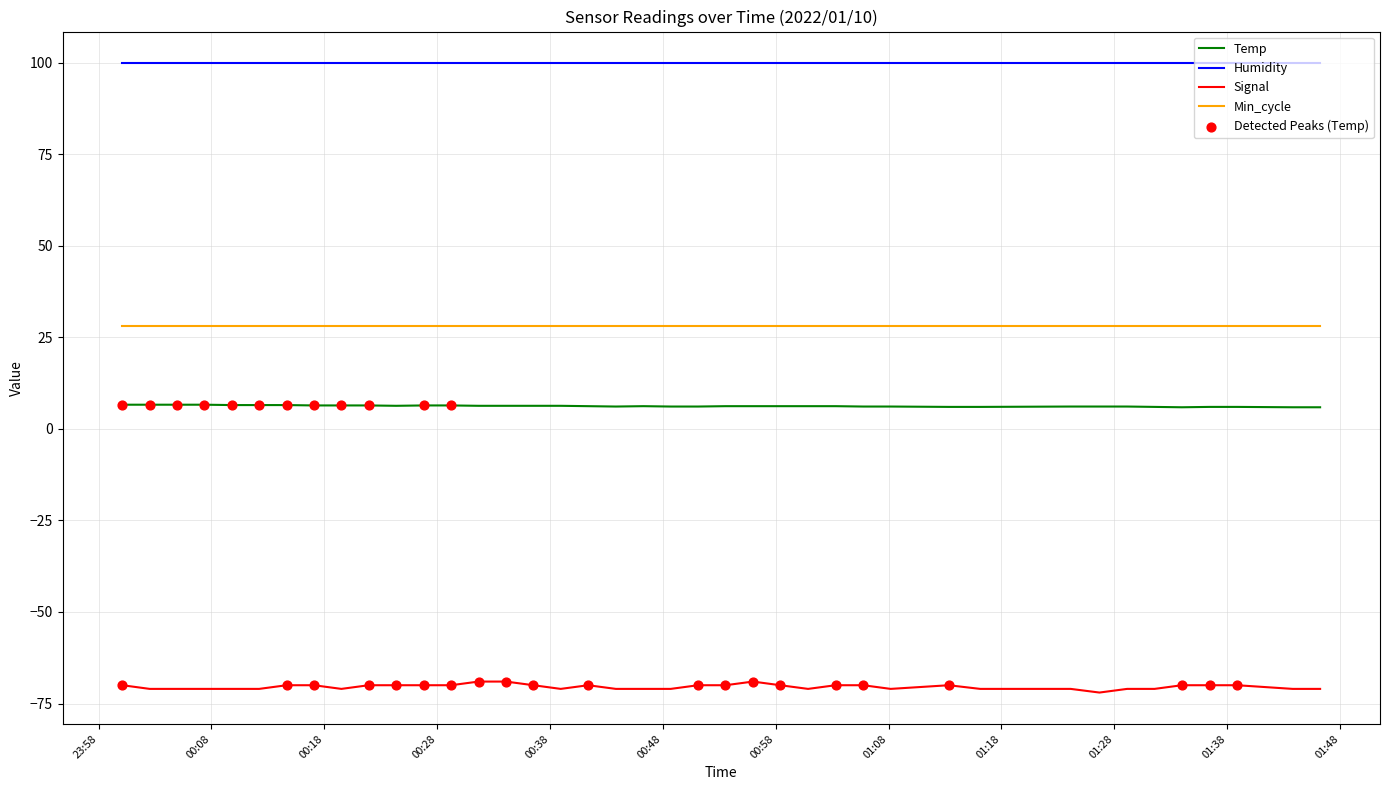

Which series has the largest total across all categories?

Humidity